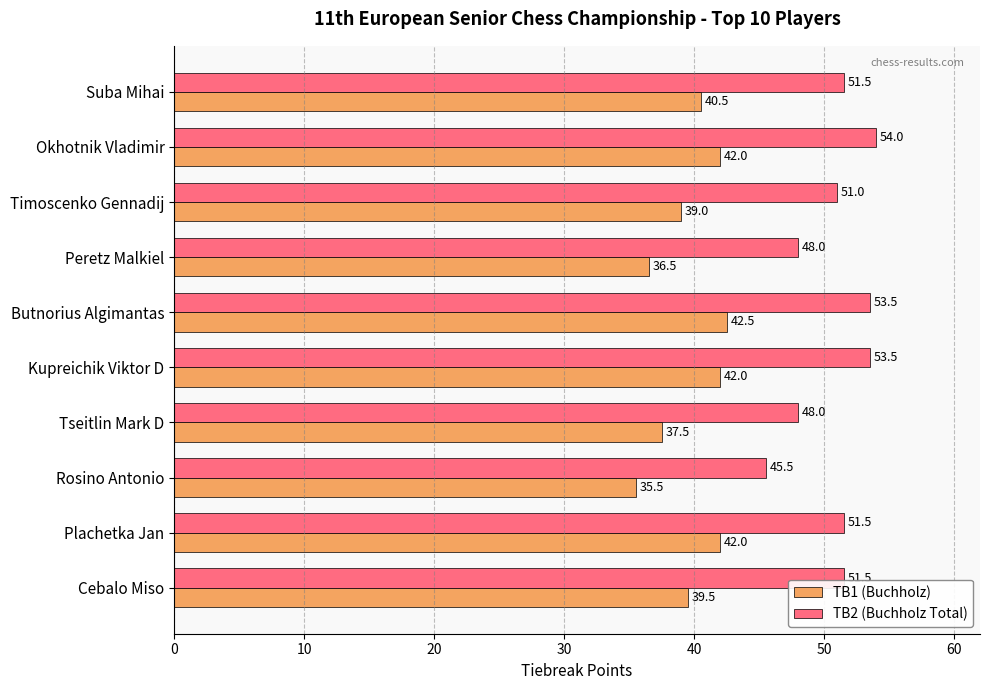

How many distinct data groups are displayed?

2